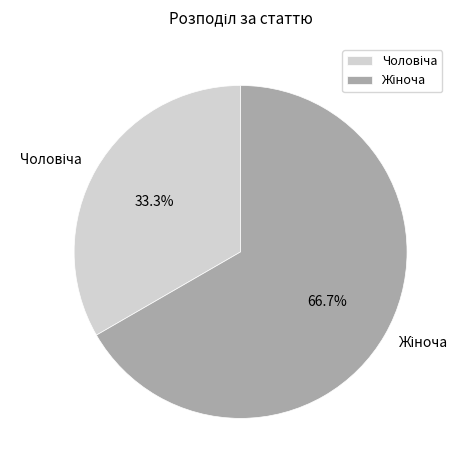

Is there a majority slice in this chart?

Yes